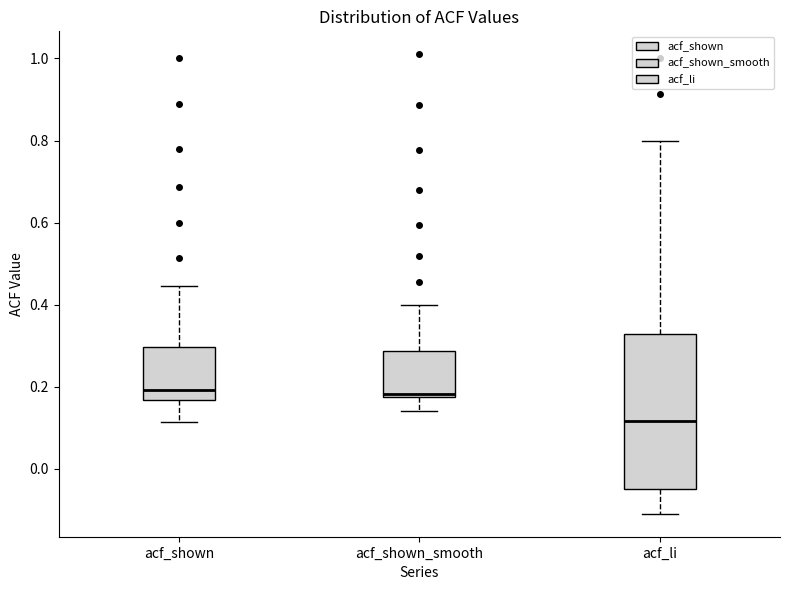

Which box is the tallest, from its lower edge to its upper edge?

acf_li